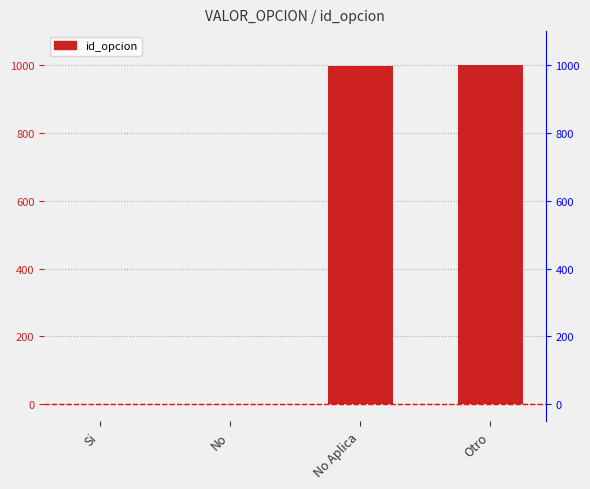

What position from the left is No?

2